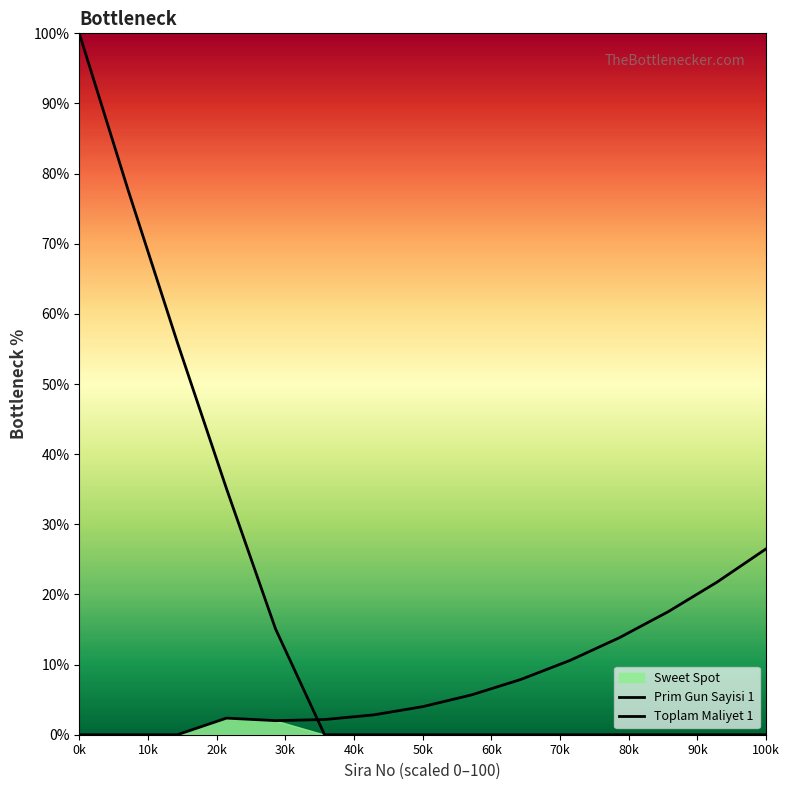

Which category has the lowest value in the Toplam Maliyet 1 series?

0k